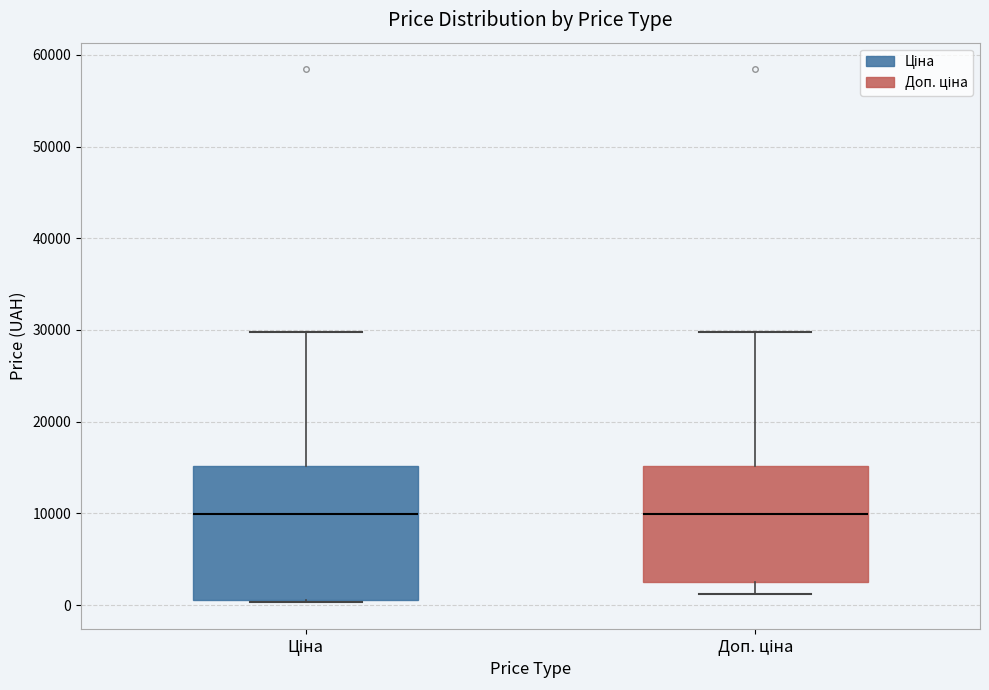

Reading left to right, transcribe this box plot: for each box, give where its median line is, the range the box spans, and where its two whiskers end, as read against the y-axis. The values are not printed on the chart, so give them approximately, as read against the axis.

Ціна: median 10000, box 1000 to 15000, whiskers 0 to 30000
Доп. ціна: median 10000, box 2000 to 15000, whiskers 1000 to 30000